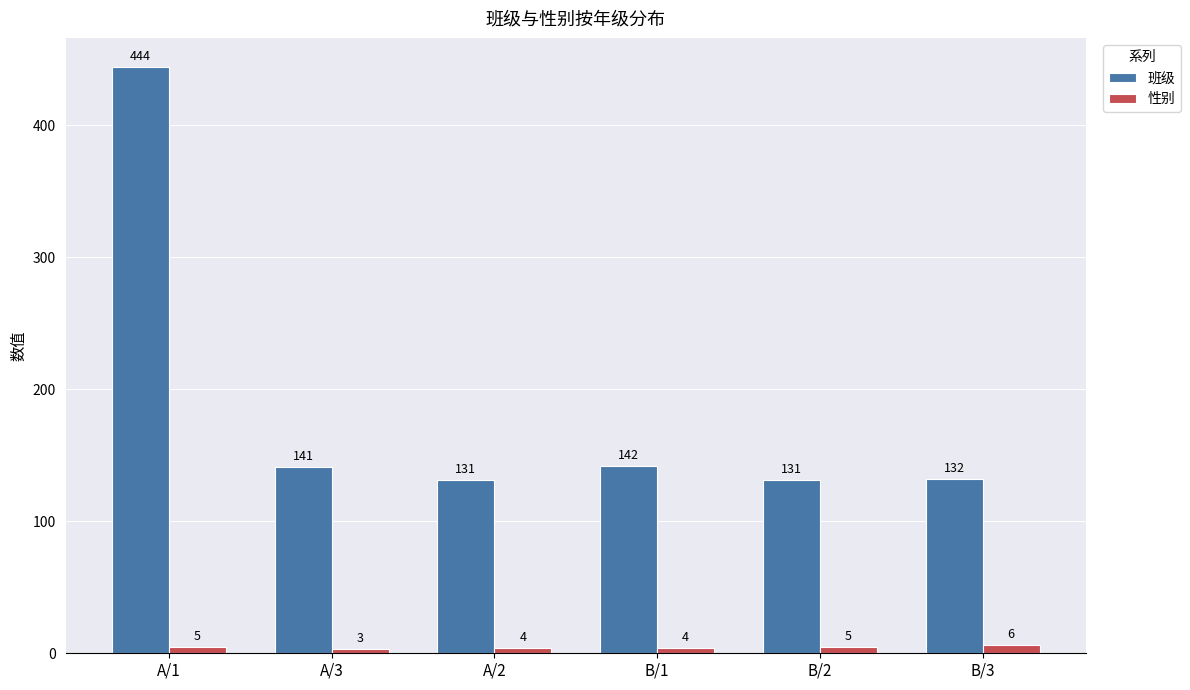

Reading left to right, transcribe all the data shown in this chart.

班级: 444	141	131	142	131	132
性别: 5	3	4	4	5	6